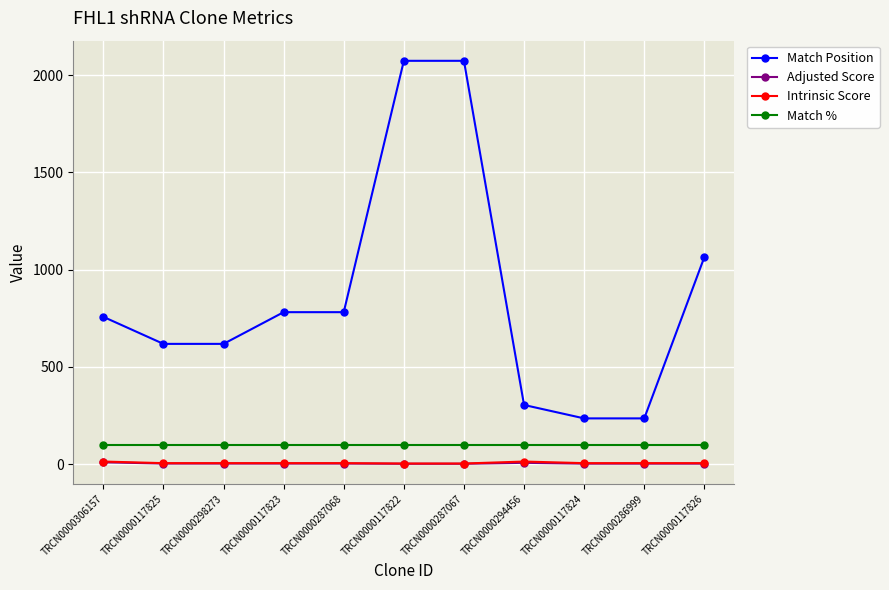

Which series changed the most between TRCN0000117823 and TRCN0000294456?

Match Position